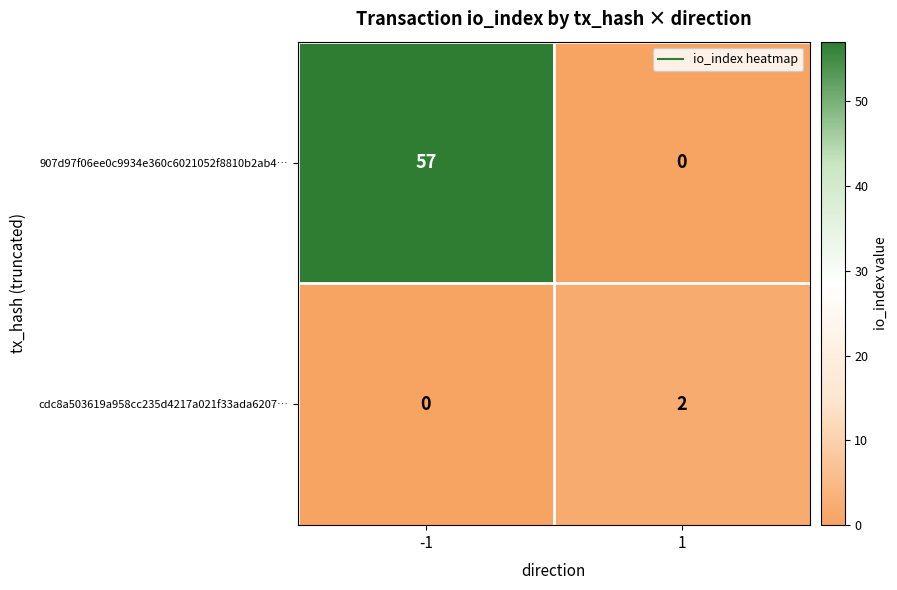

Reading right to left, what are all the values shown in this chart?

907d97f06ee0c9934e360c6021052f8810b2ab4…: 0	57
cdc8a503619a958cc235d4217a021f33ada6207…: 2	0